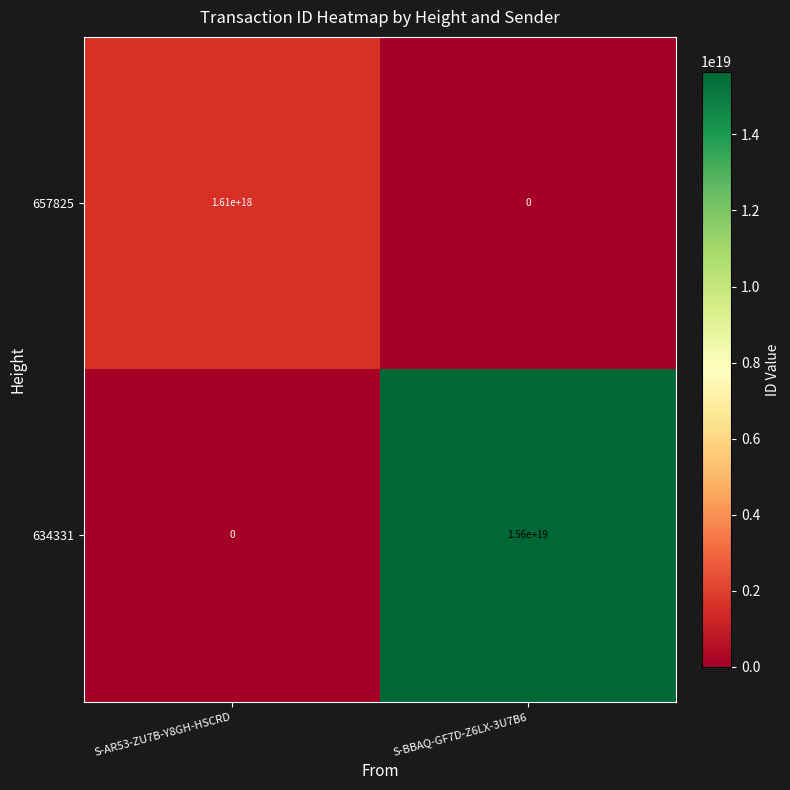

The value of 634331 at S-BBAQ-GF7D-Z6LX-3U7B6 is 21968130106189340672. True or false?

False